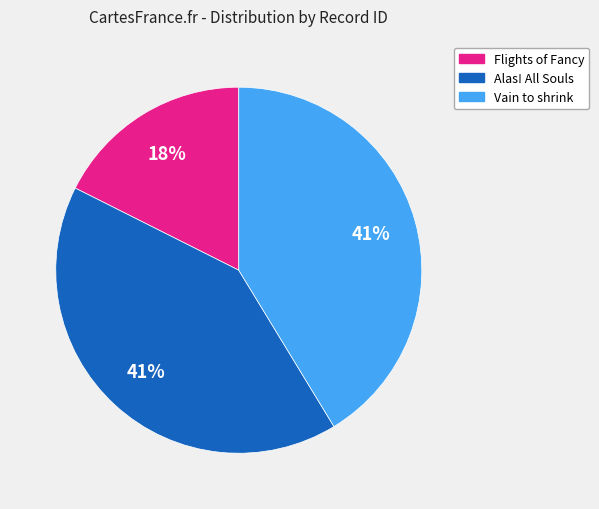

To the nearest percent, what is the average slice percentage?

33%